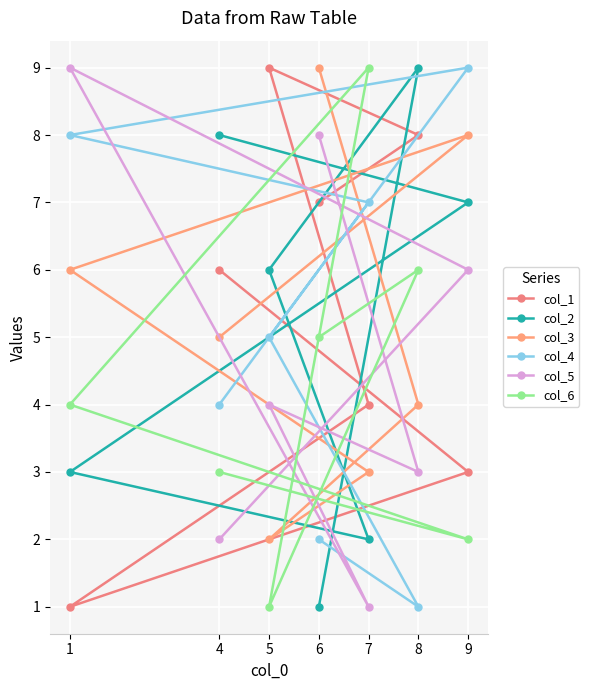

What is the average value of the col_4 series?

5